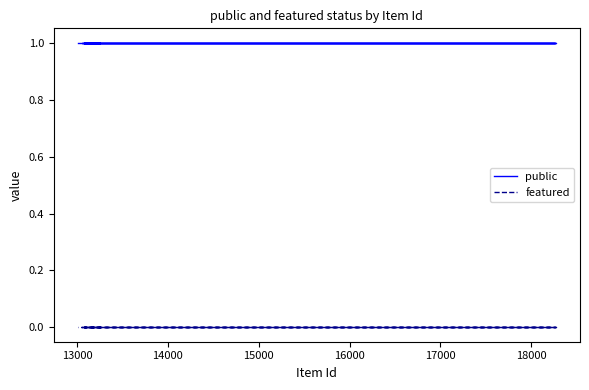

What is the value of the public point at the 5th from the left?

1